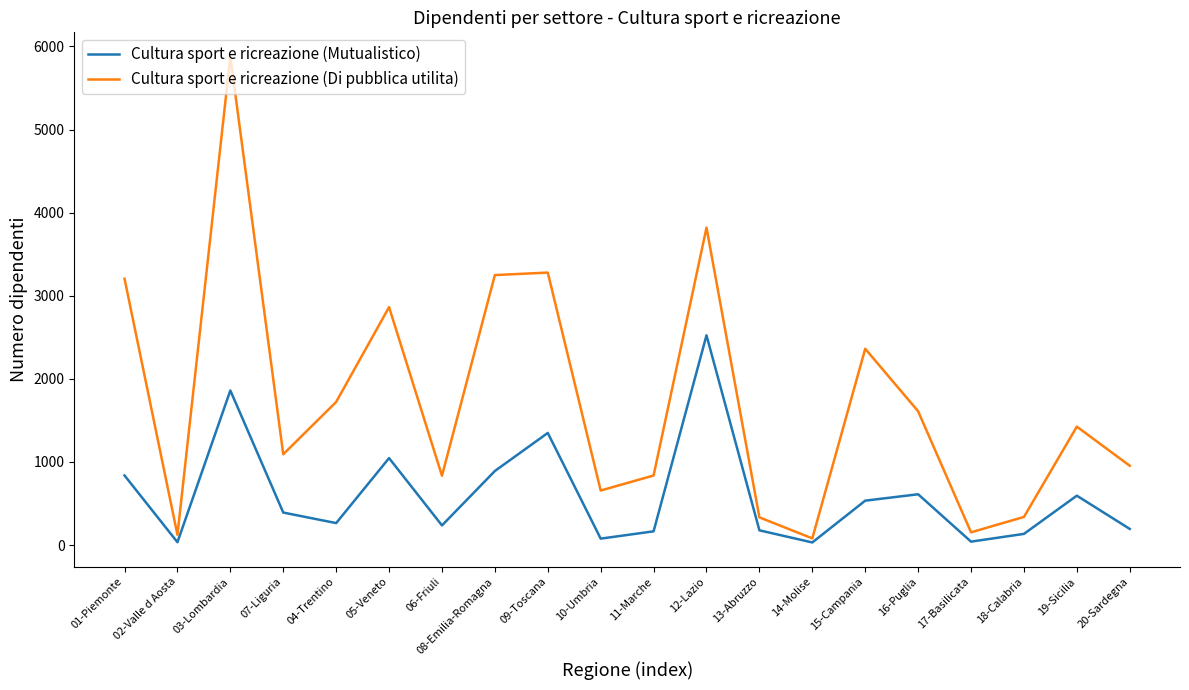

Which category has the highest value in the Cultura sport e ricreazione (Di pubblica utilita) series?

03-Lombardia